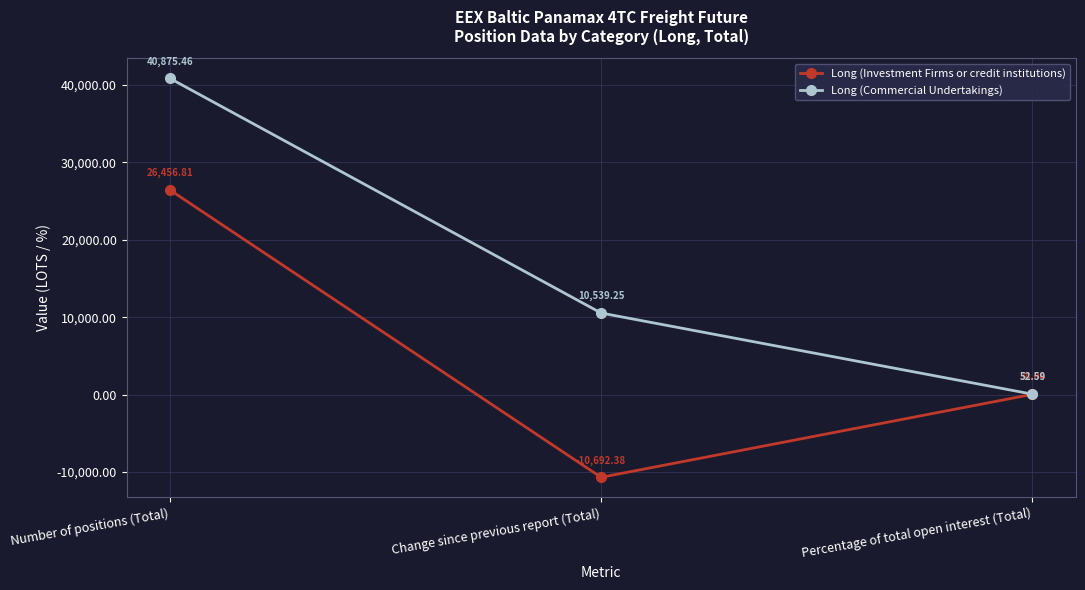

How many data points in Long (Investment Firms or credit institutions) are less than 34?

1